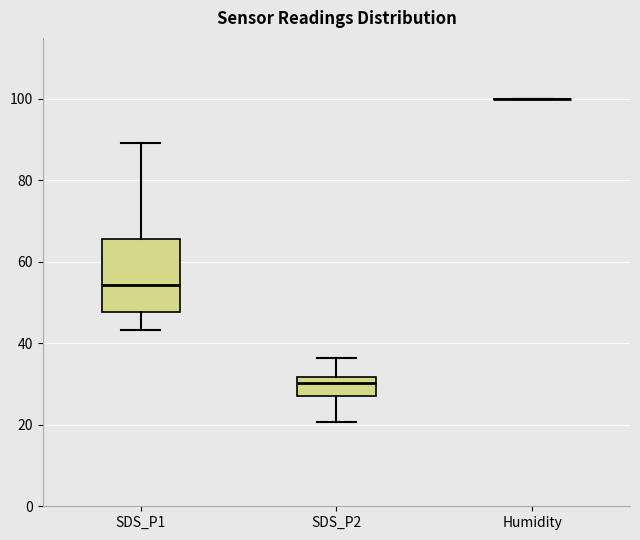

Reading left to right, transcribe this box plot: for each box, give where its median line is, the range the box spans, and where its two whiskers end, as read against the y-axis. The values are not printed on the chart, so give them approximately, as read against the axis.

SDS_P1: median 54, box 48 to 66, whiskers 44 to 90
SDS_P2: median 30, box 28 to 32, whiskers 20 to 36
Humidity: box collapsed to a line at 100, whiskers 100 to 100